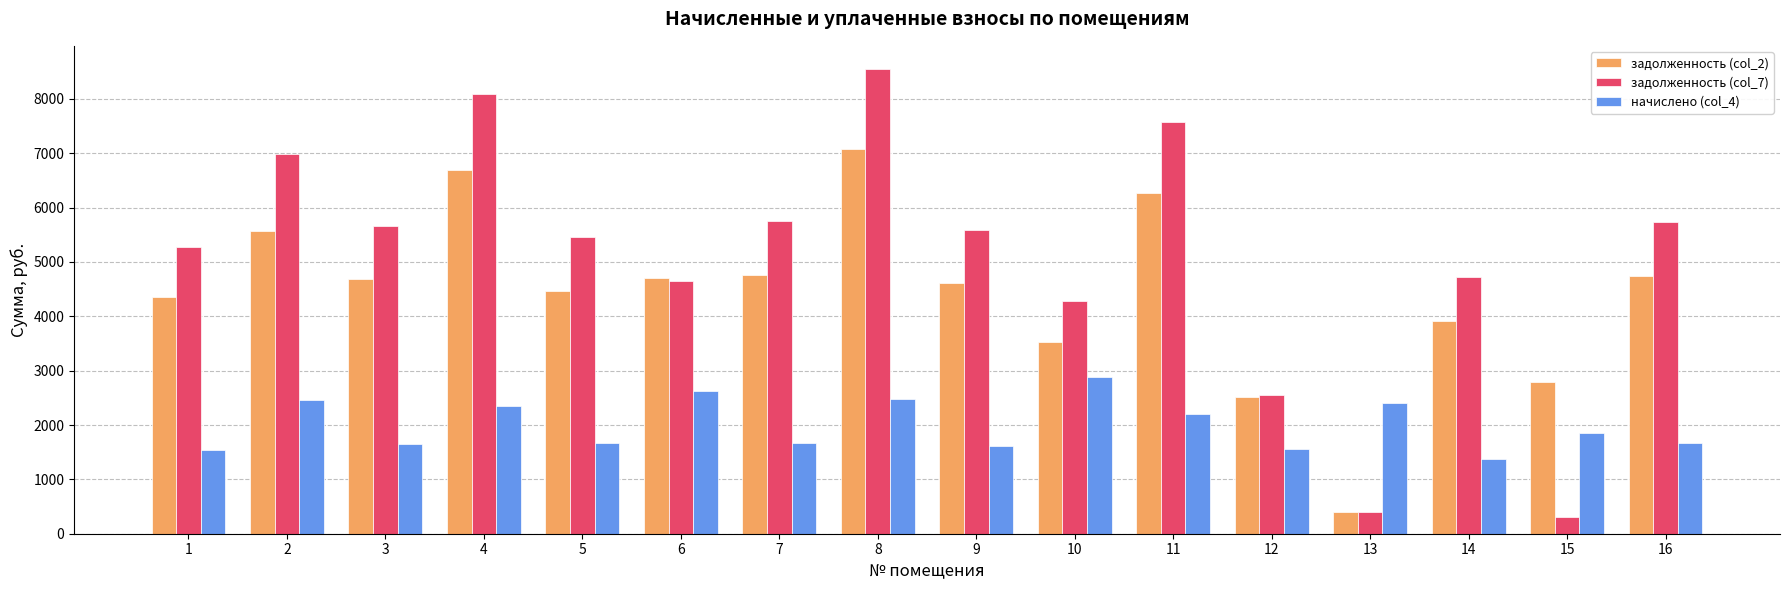

What is the sum of all задолженность (col_7) values?

81576.1